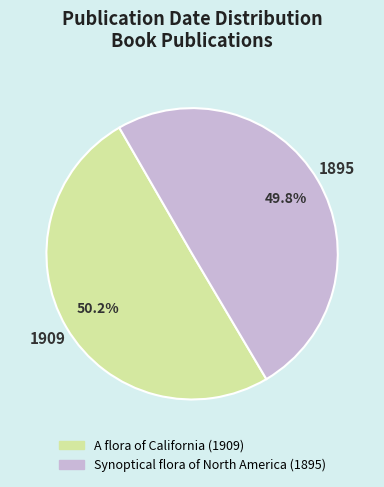

What is the ratio of the value at Synoptical flora of North America (1895) to the value at A flora of California (1909)?

1.0